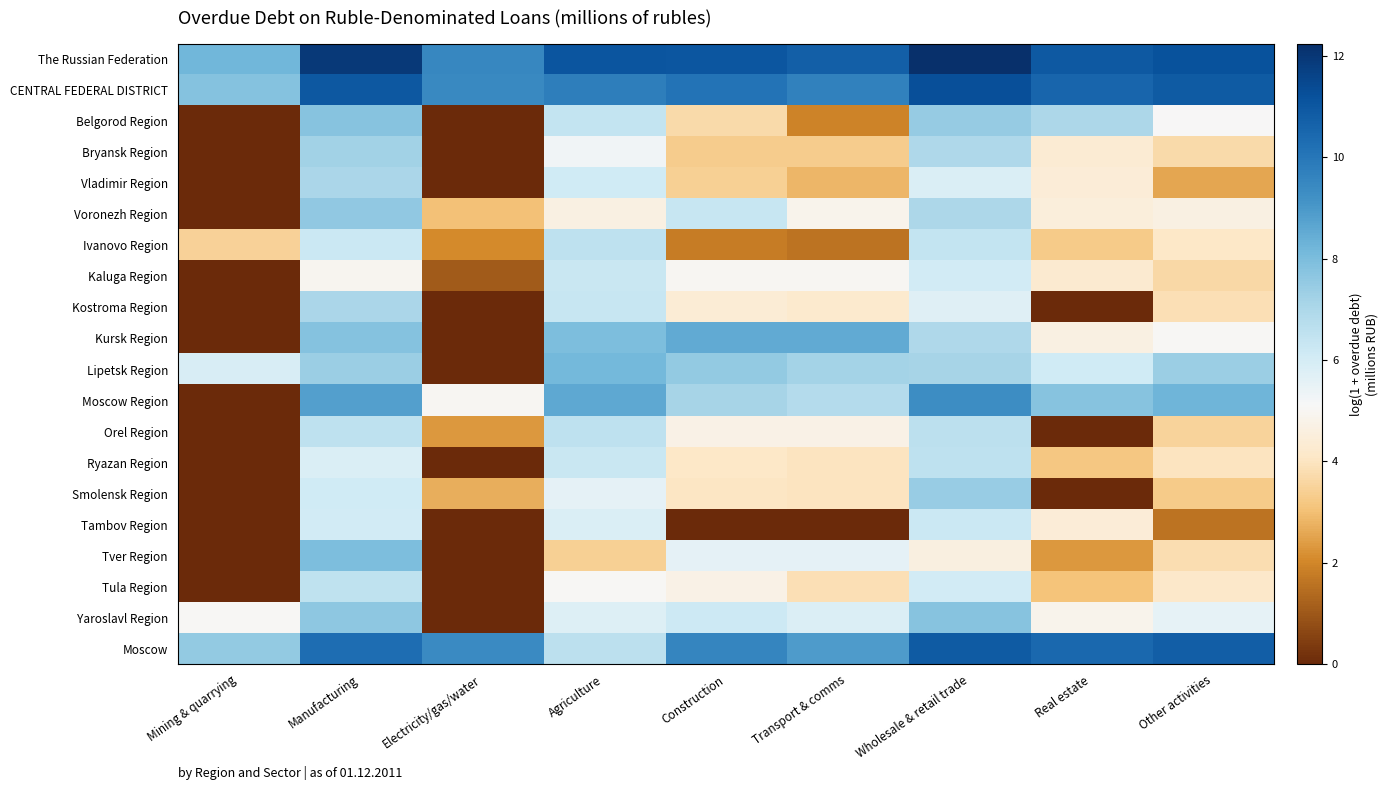

Between Manufacturing and Real estate, which is larger?

Manufacturing